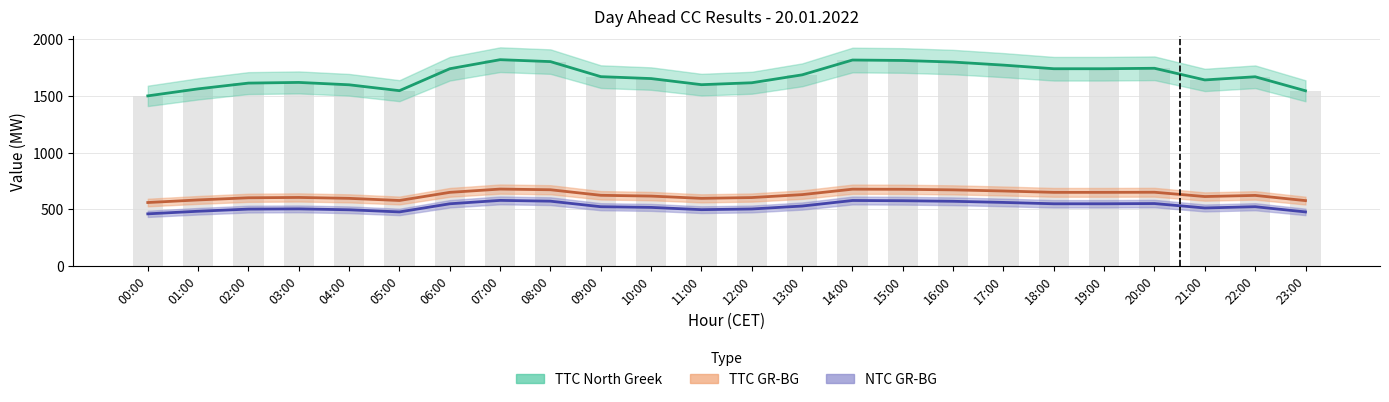

How many bars are there in each group?

3